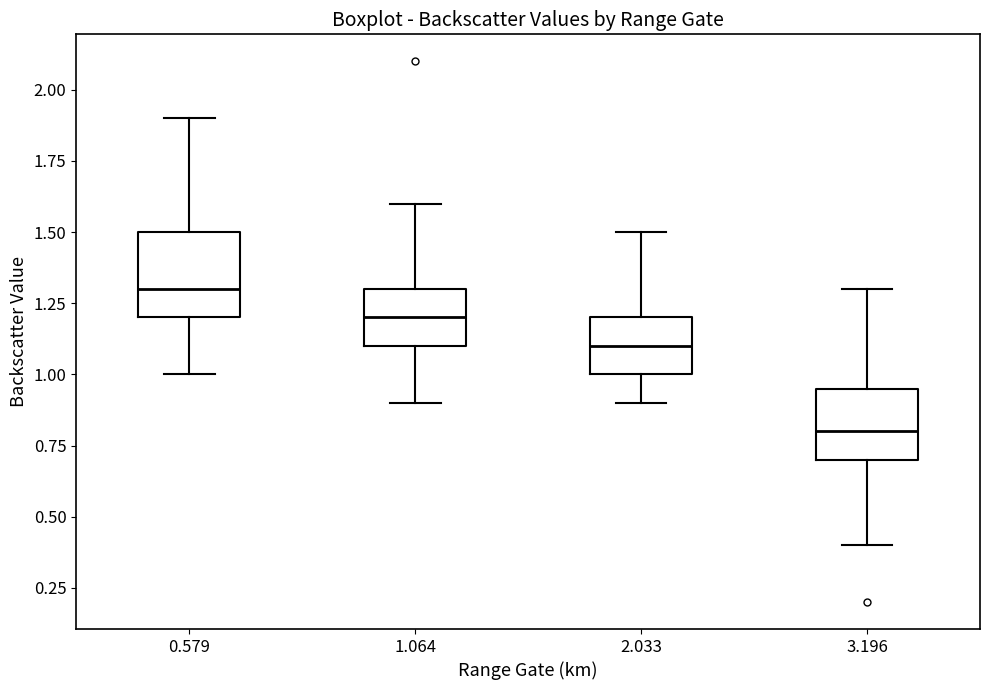

Which box's median line is the highest?

0.579